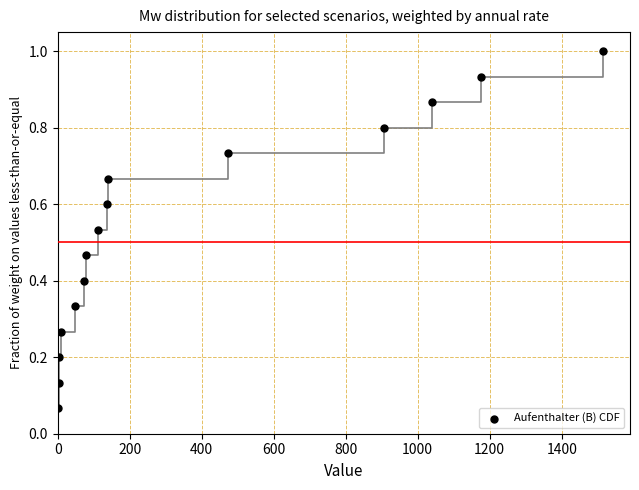

How many points are shown in the scatter plot?

15